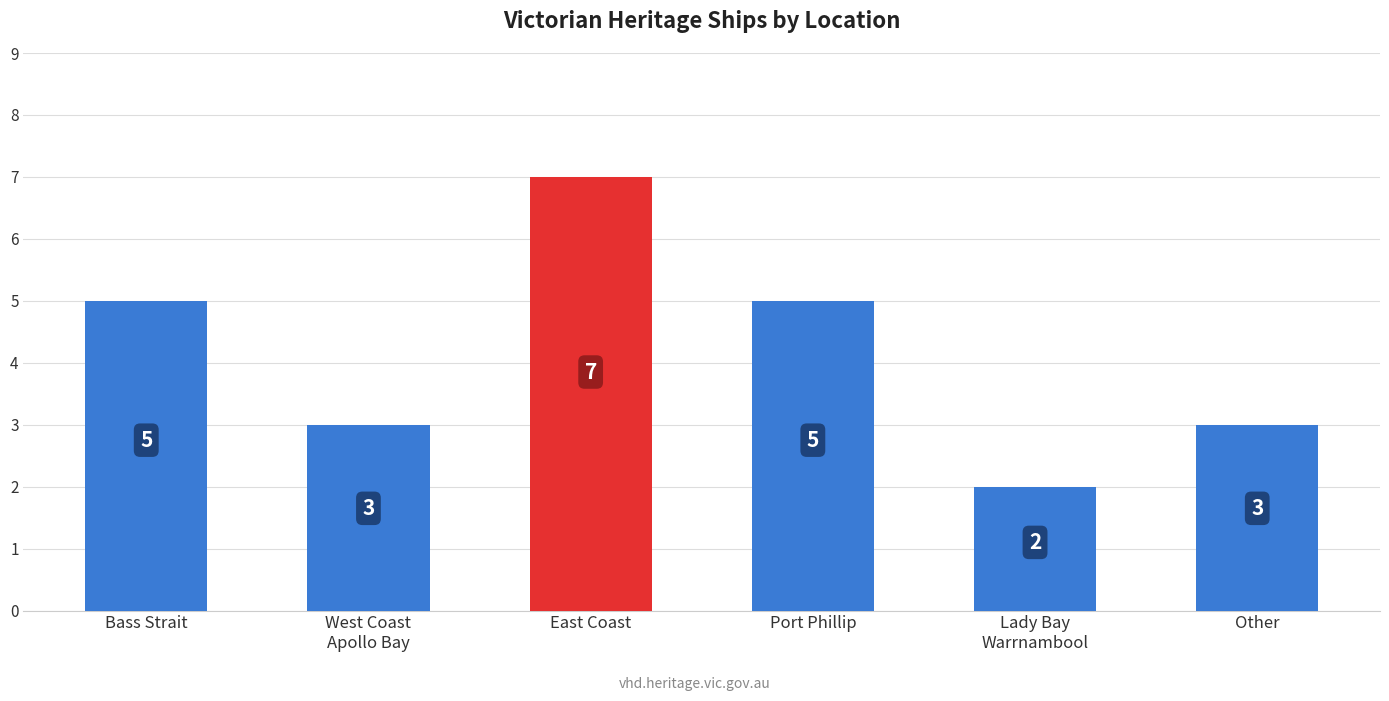

How many distinct data groups are displayed?

1